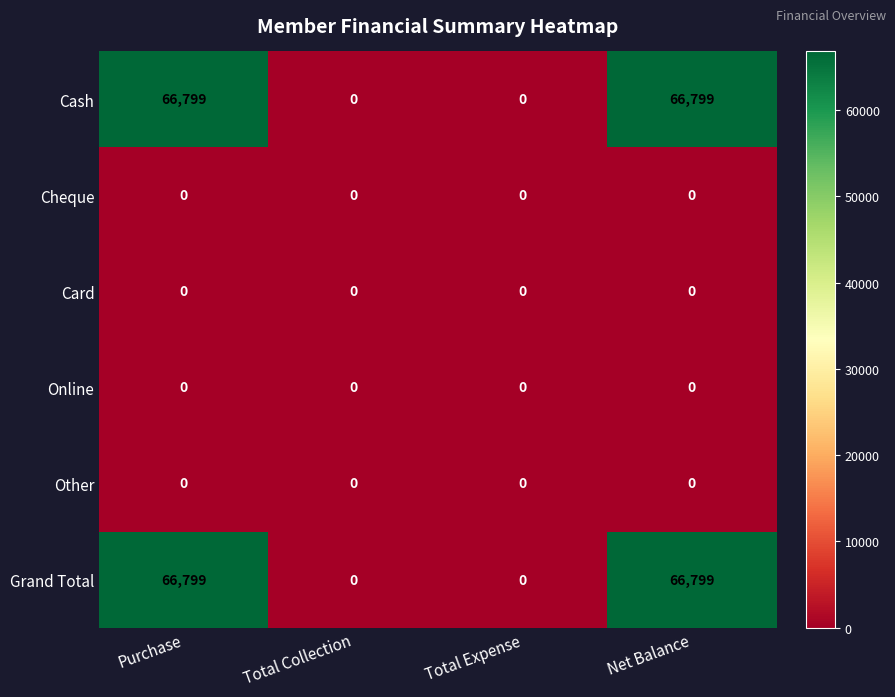

What is the greatest value displayed?

66799